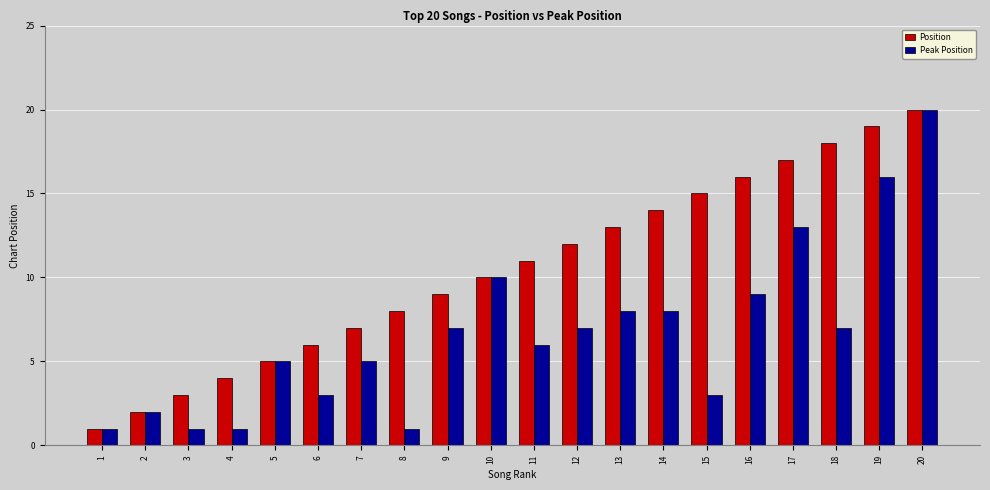

What is the total value across all series at 19?

35